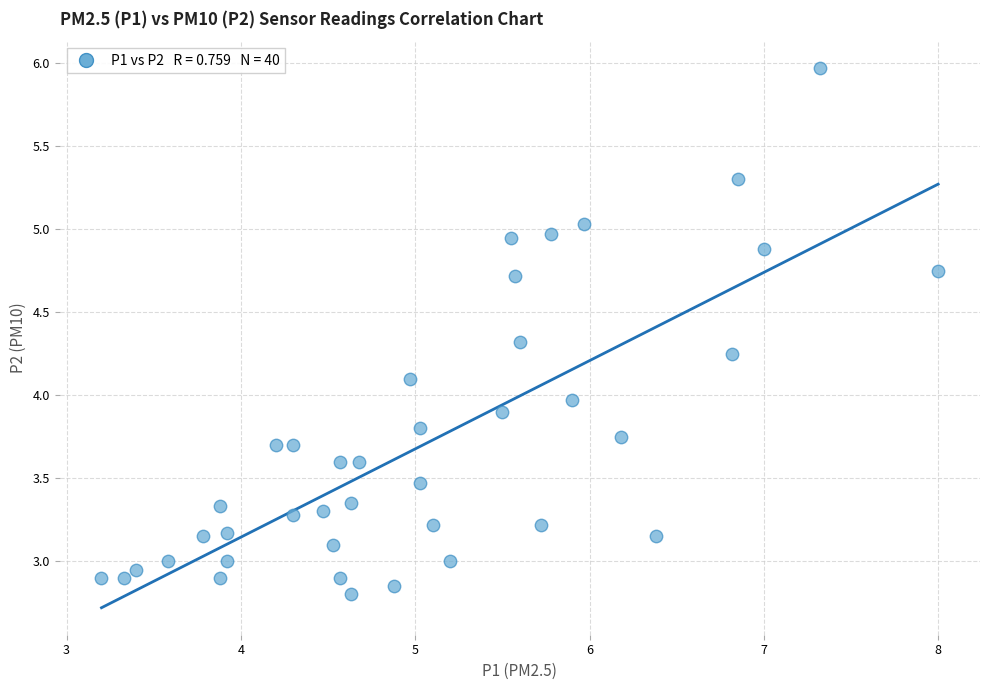

What is the range of Y values (max minus min)?

3.2